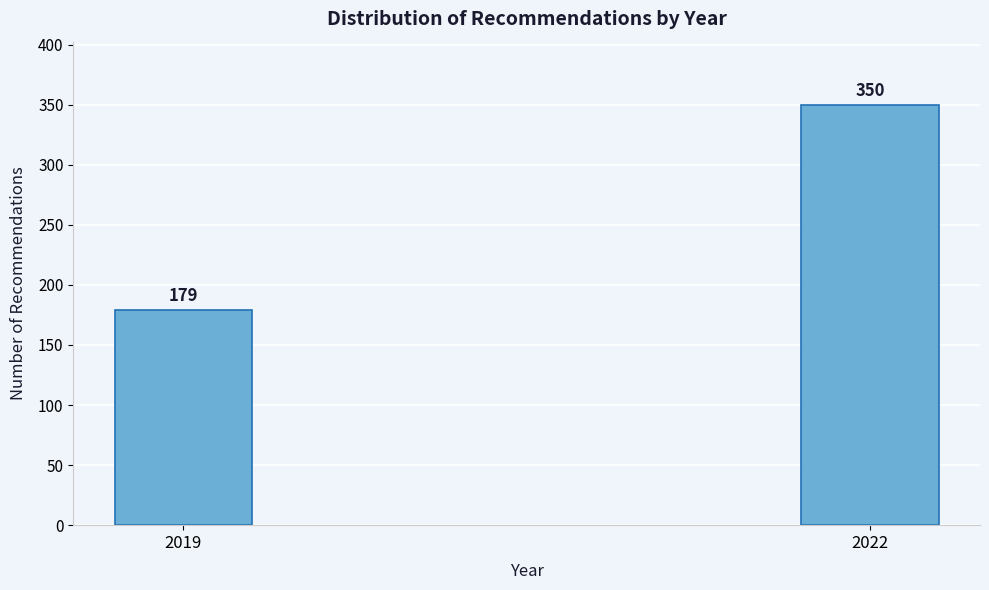

Reading left to right, transcribe all the data shown in this chart.

179	350